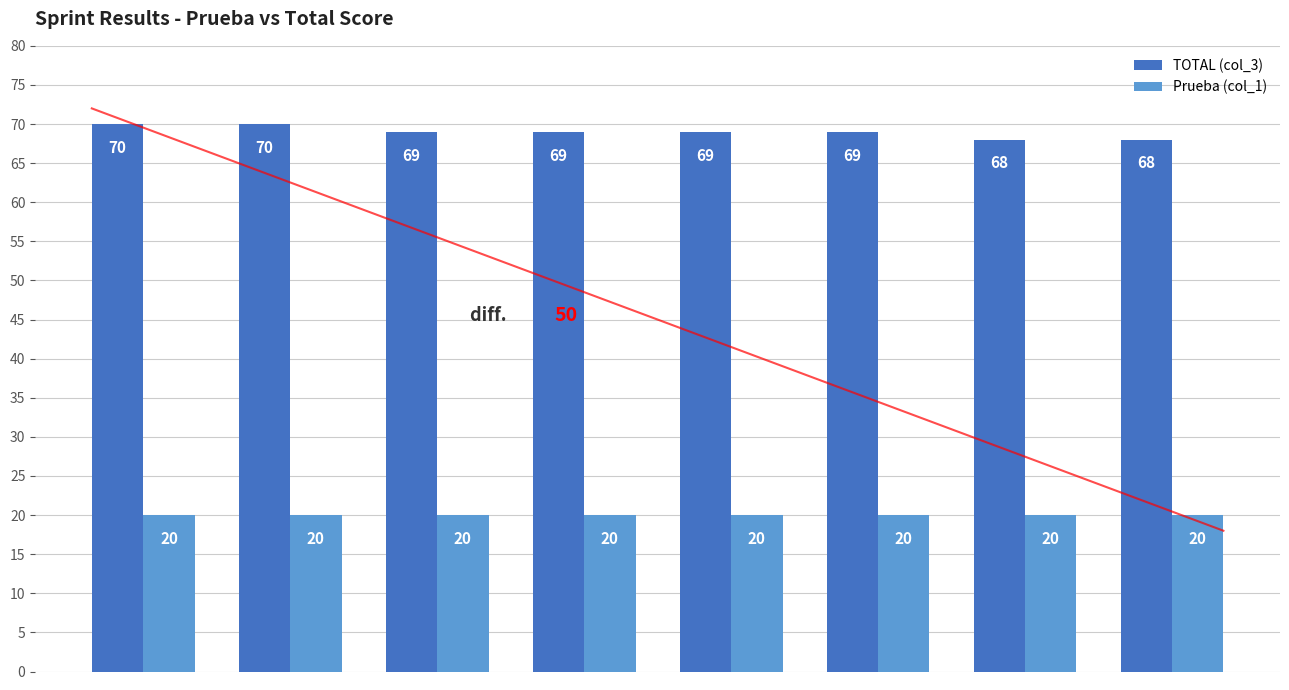

What is the maximum value shown in the chart?

70